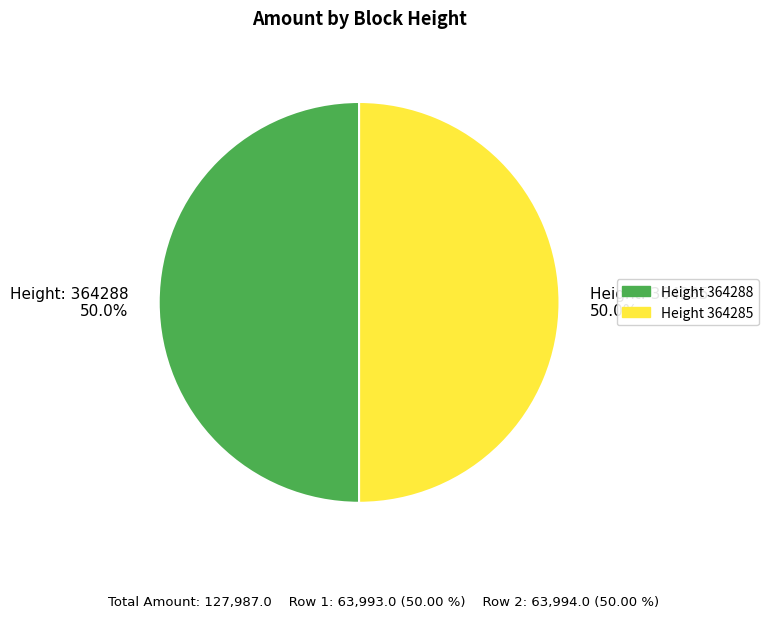

How much of the chart is everything except Height: 364285 50.0%?

50.0%